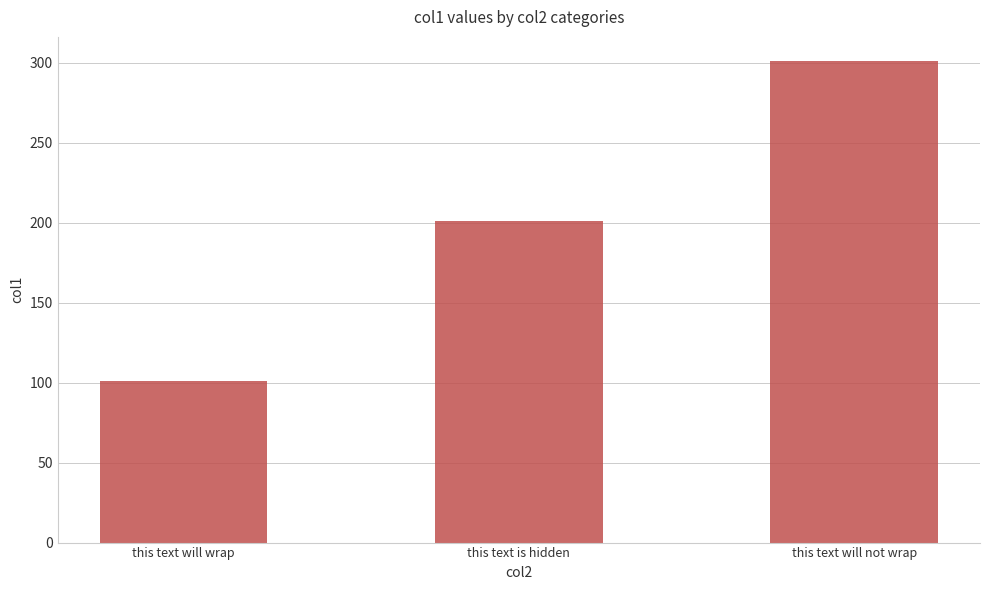

Reading right to left, extract all data points from this chart.

301	201	101